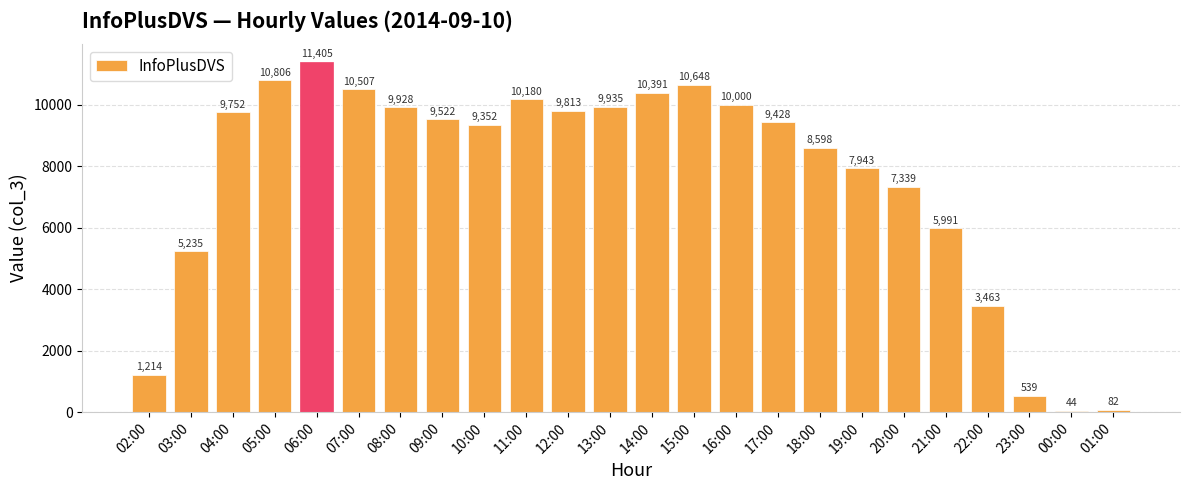

Approximately how many times larger is the value at 03:00 compared to 08:00?

0.5